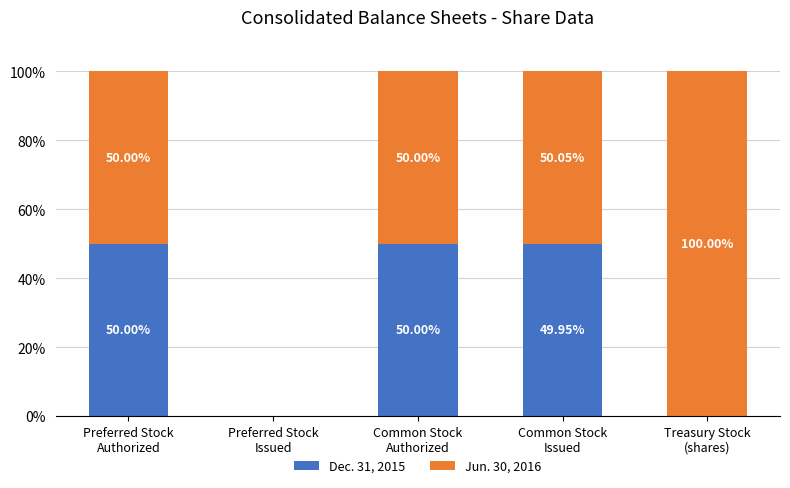

How many values in the Dec. 31, 2015 series exceed 49?

3